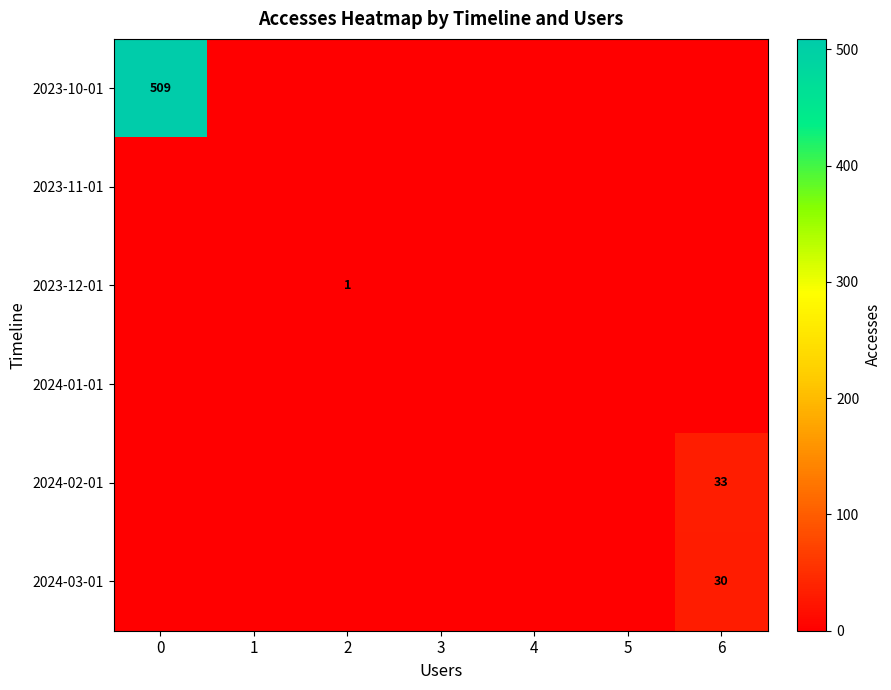

What is the maximum value shown in the chart?

509